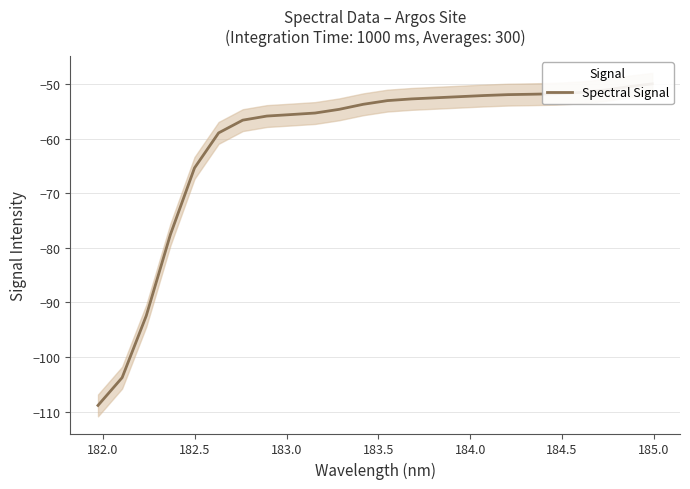

Reading left to right, what are all the values shown in this chart?

-108.9	-103.8	-92.5	-77.6	-65.4	-59.0	-56.6	-55.9	-55.6	-55.3	-54.7	-53.7	-53.1	-52.7	-52.5	-52.3	-52.1	-52.0	-51.9	-51.8	-51.6	-51.1	-50.5	-50.0